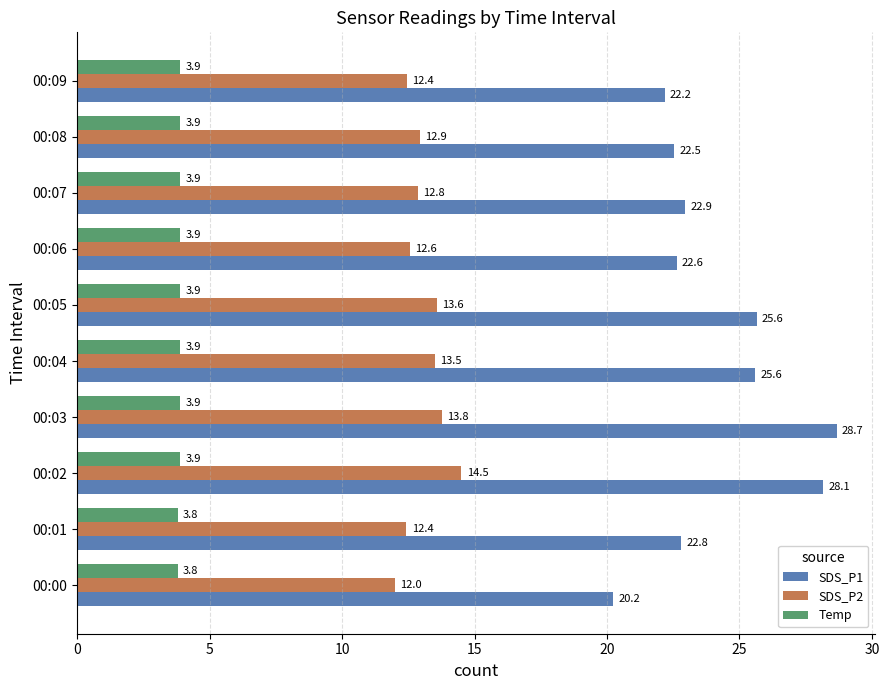

Is it true that SDS_P1 equals 28.1 at 00:02?

True